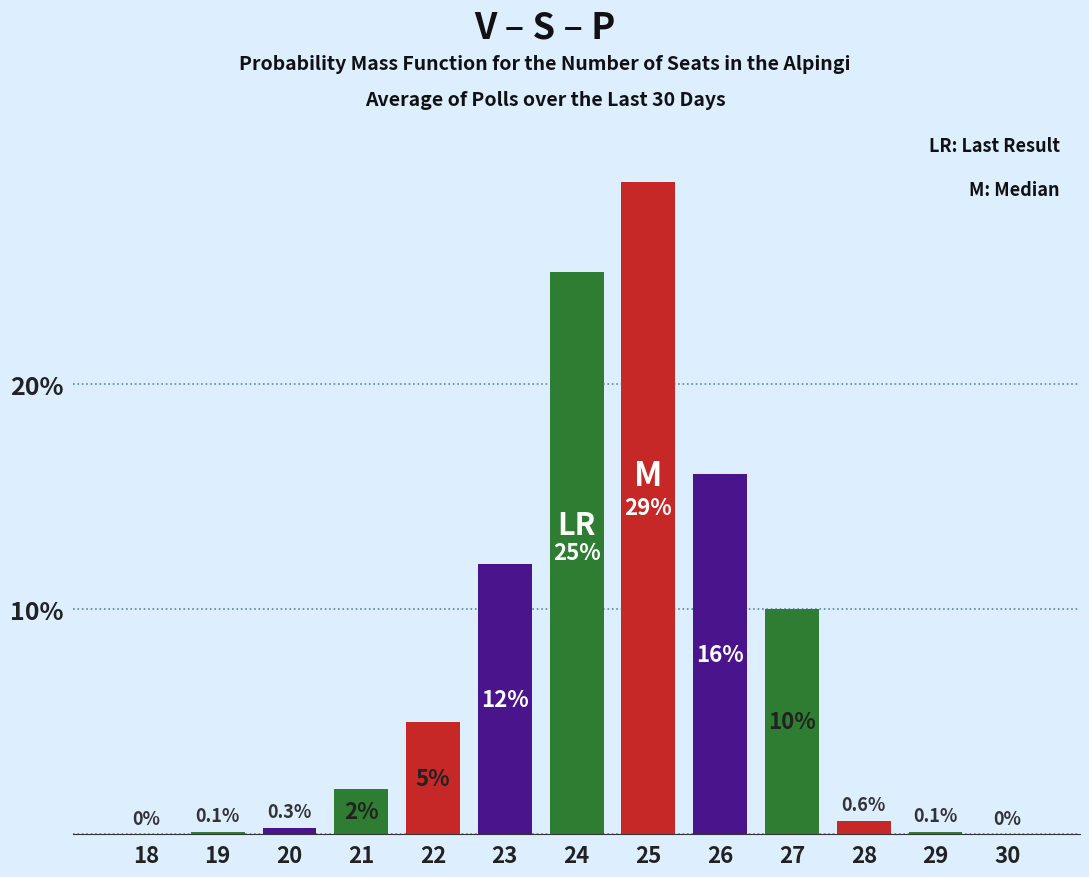

Reading left to right, extract all data points from this chart.

18=0.0	19=0.1	20=0.3	21=2.0	22=5.0	23=12.0	24=25.0	25=29.0	26=16.0	27=10.0	28=0.6	29=0.1	30=0.0